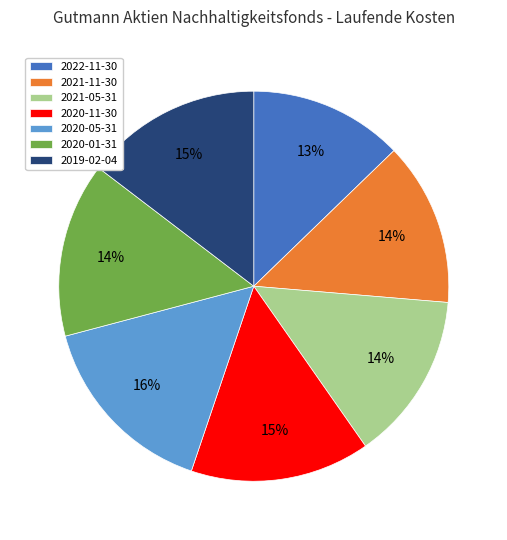

To the nearest percent, what is the combined percentage of 2019-02-04 and 2021-05-31?

29%